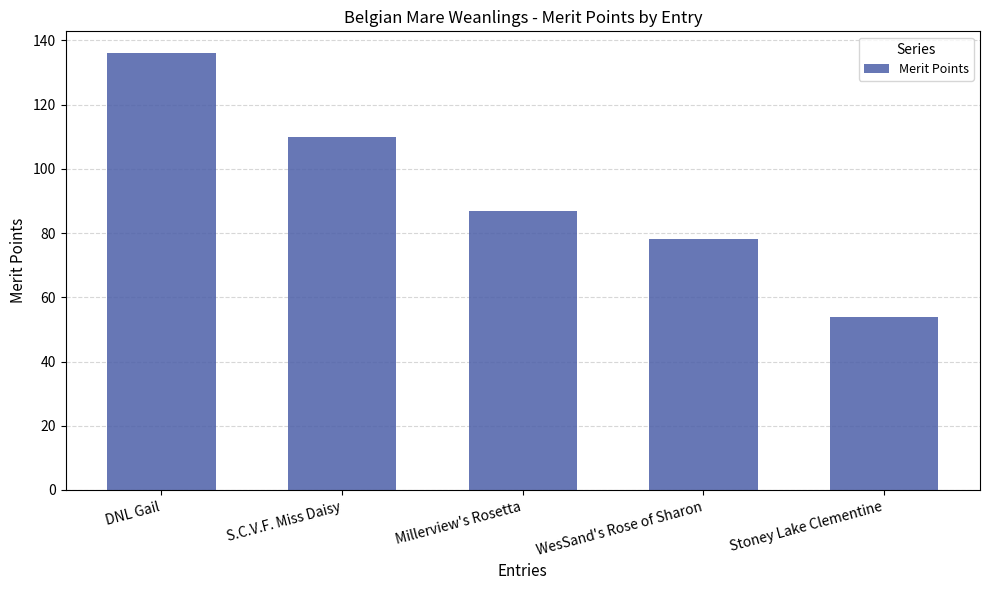

What is the value of the 2nd bar from the left?

110